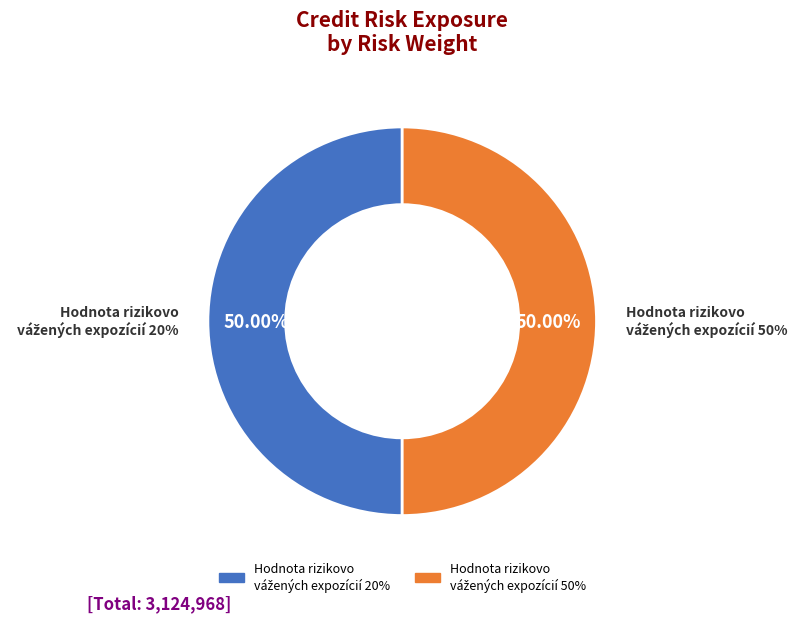

Is the sum of 2 % and 35 % greater than half?

No